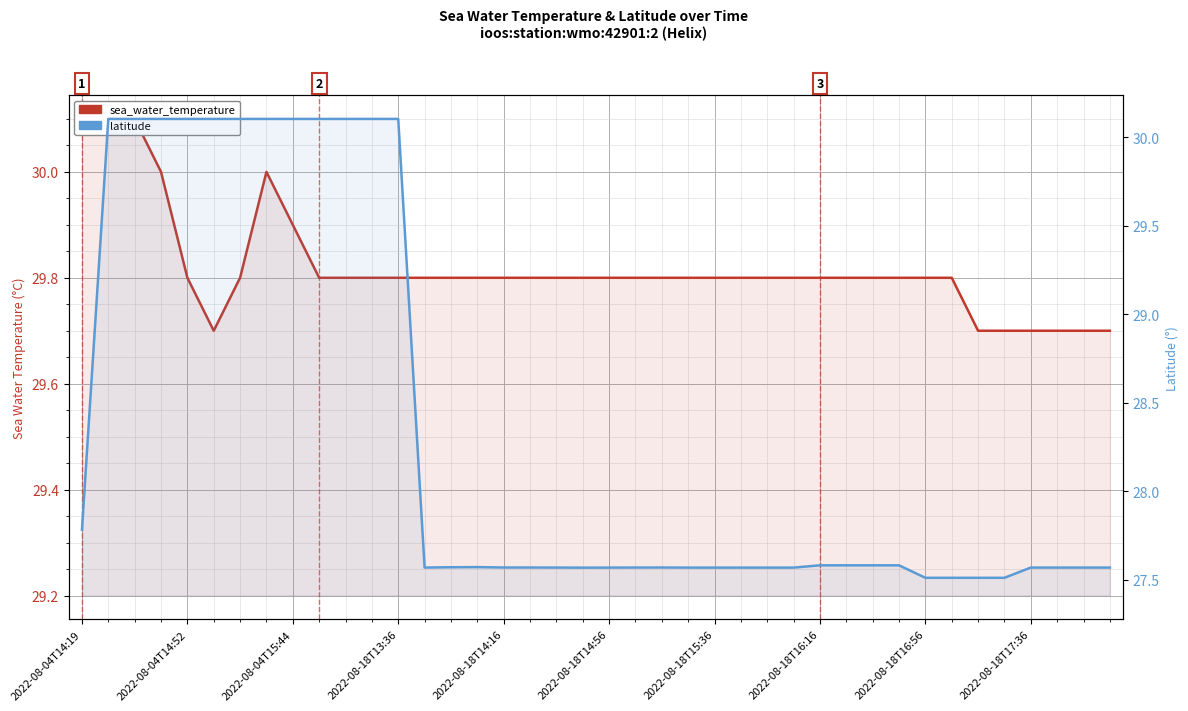

How many intersections are there between sea_water_temperature and latitude?

2